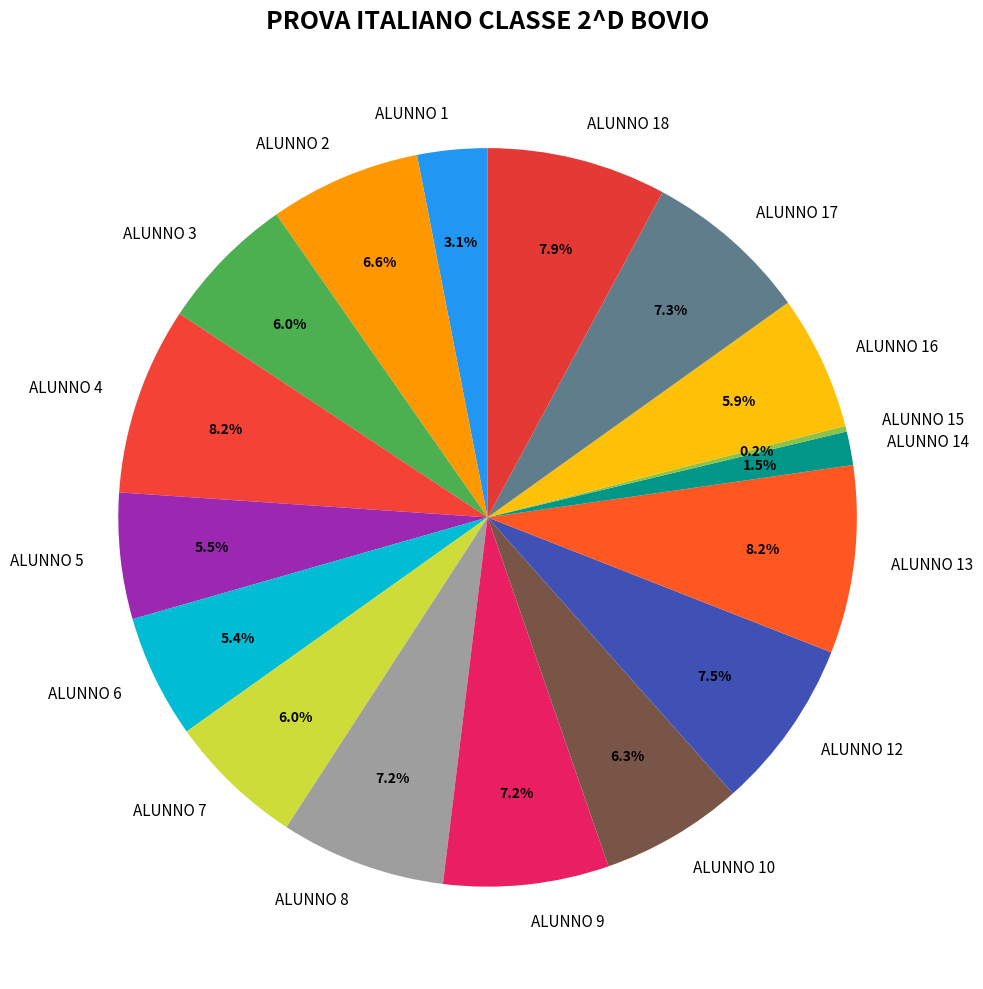

True or false: ALUNNO 4 accounts for 1% of the total.

False